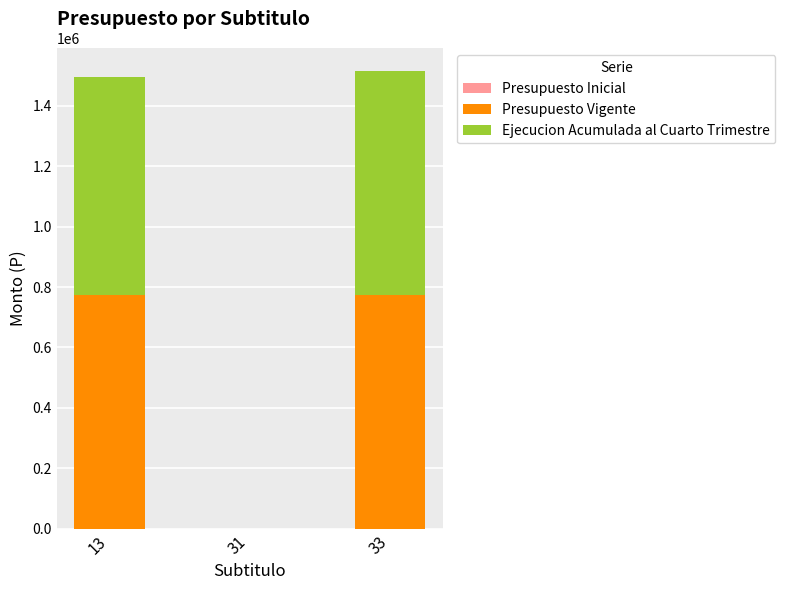

What is the highest value of the Presupuesto Vigente series?

774596